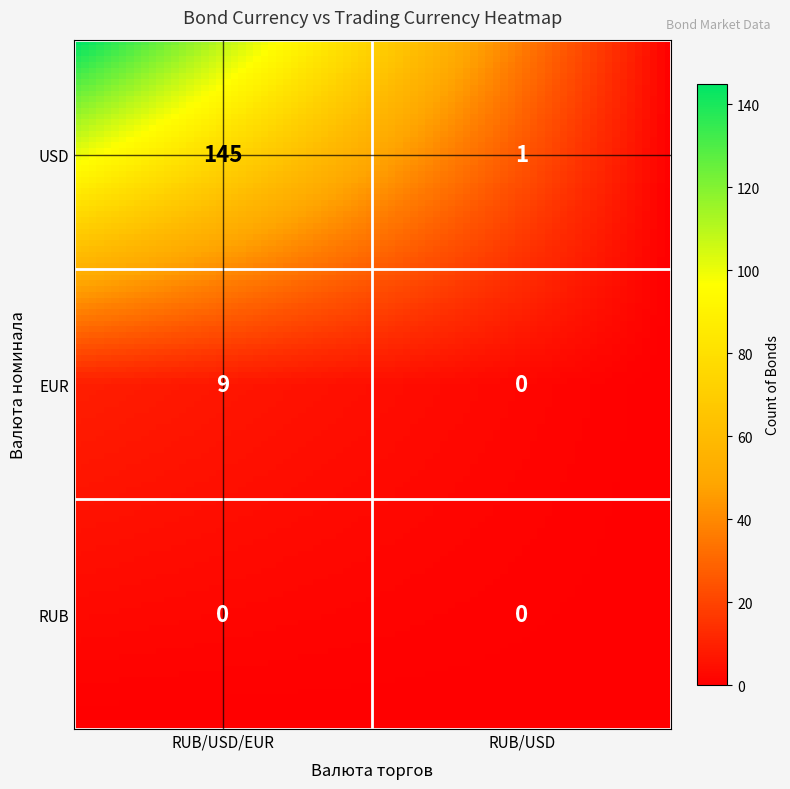

The value at RUB_RUB/USD is -84. True or false?

False